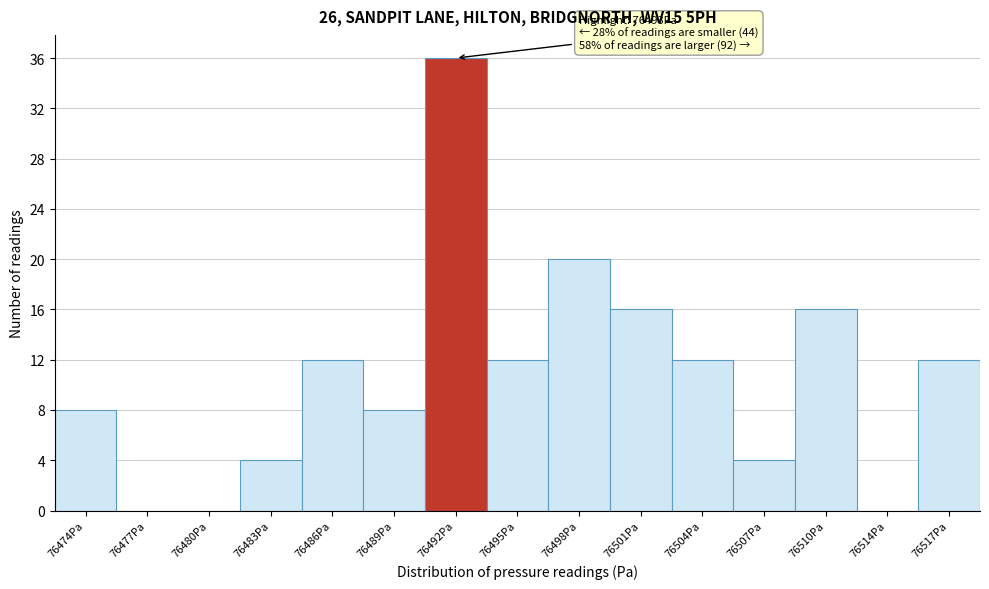

Reading left to right, what are all the values shown in this chart?

76474Pa=8	76477Pa=0	76480Pa=0	76483Pa=4	76486Pa=12	76489Pa=8	76492Pa=36	76495Pa=12	76498Pa=20	76501Pa=16	76504Pa=12	76507Pa=4	76510Pa=16	76514Pa=0	76517Pa=12